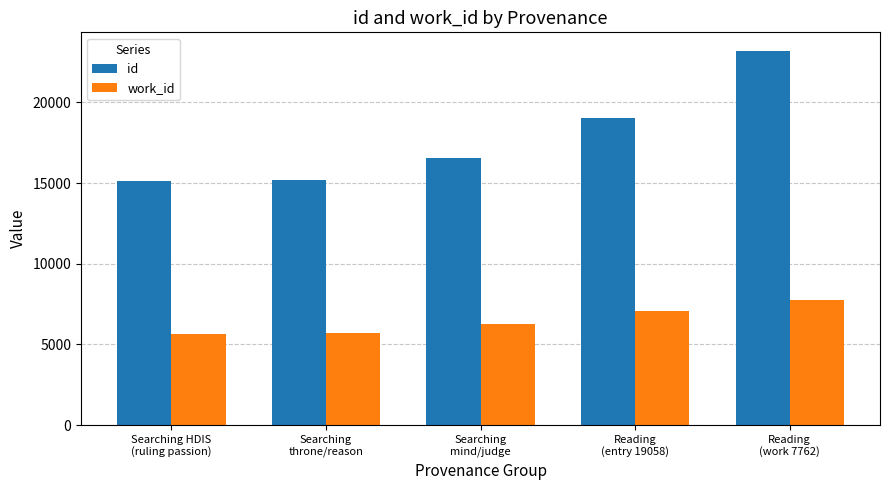

Rank the series by their average value, from highest to lowest.

id, work_id